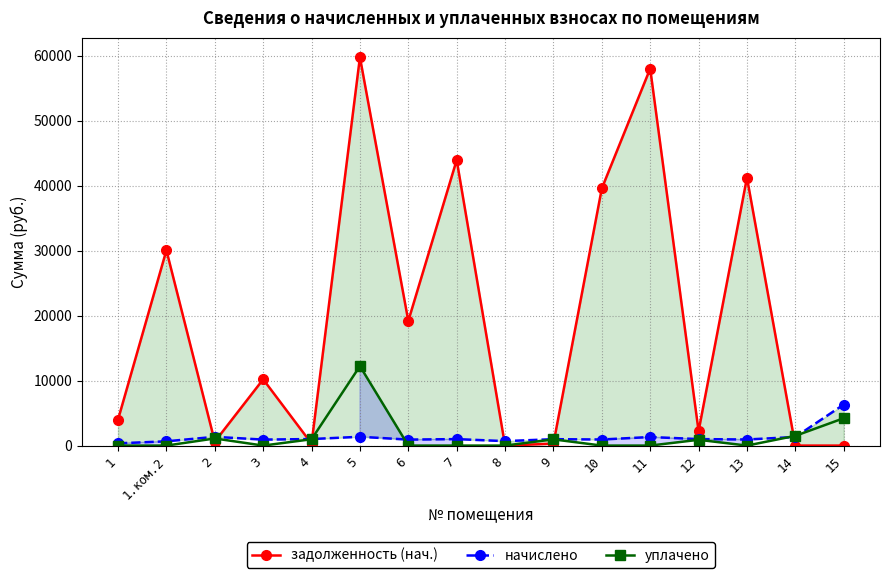

The начислено series shows 997.5 at 7. True or false?

True